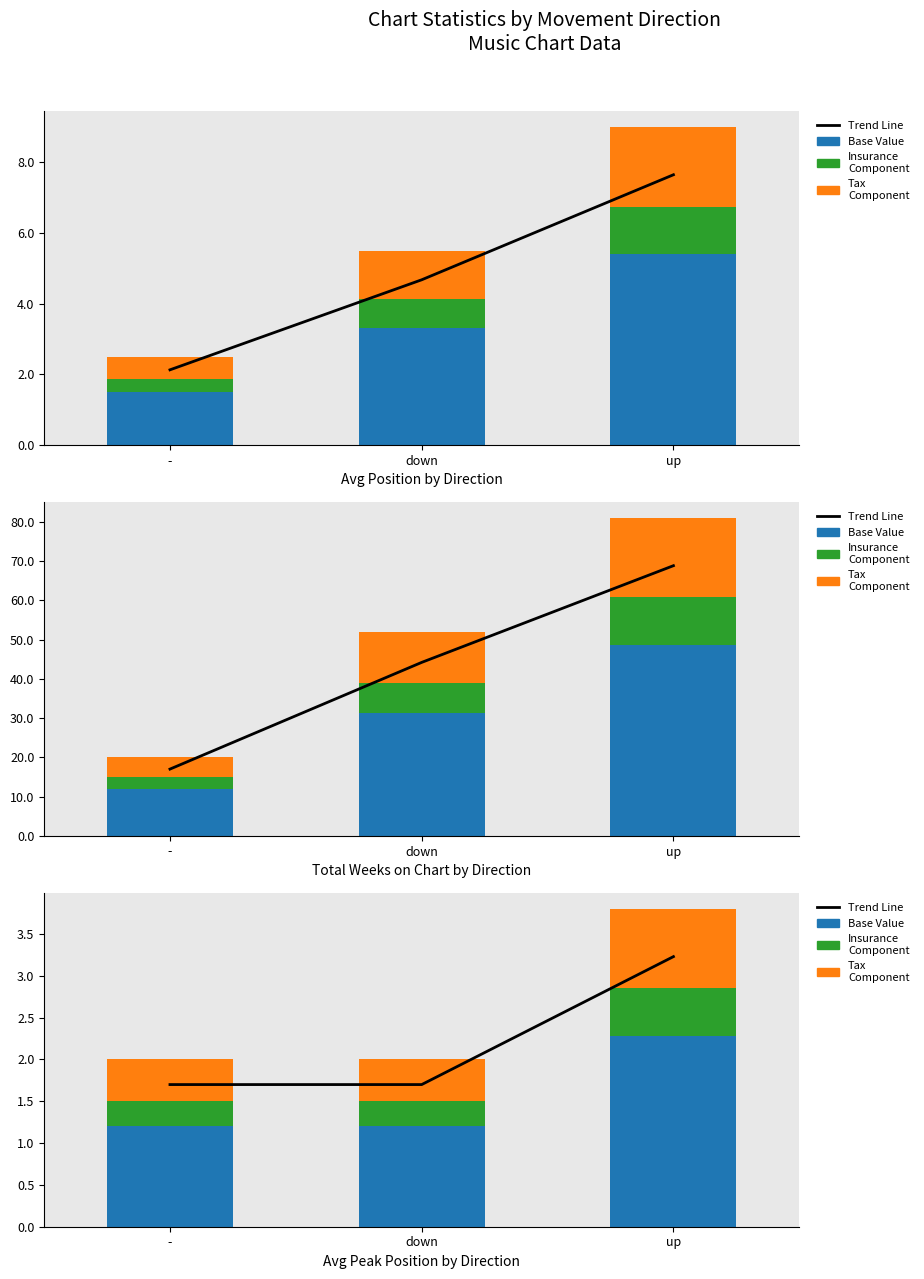

At which label is Trend Line closest to 2?

-